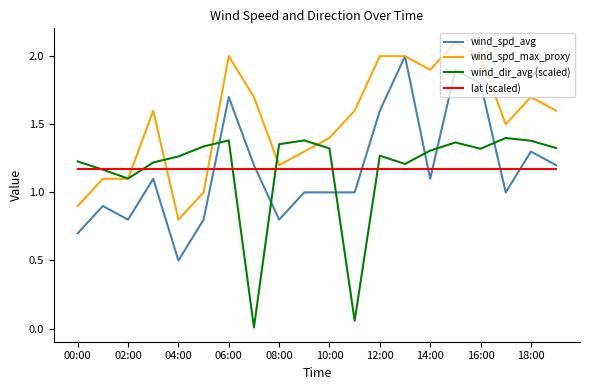

What is the greatest value displayed?

2.1